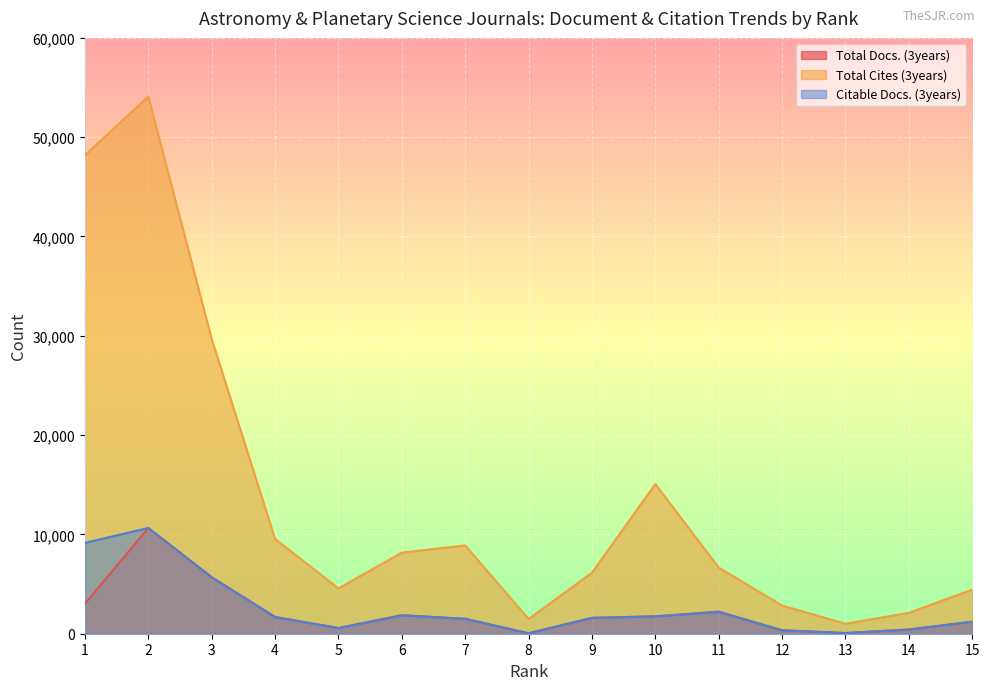

True or false: Total Docs. (3years) has a value of 221 at 14.

False